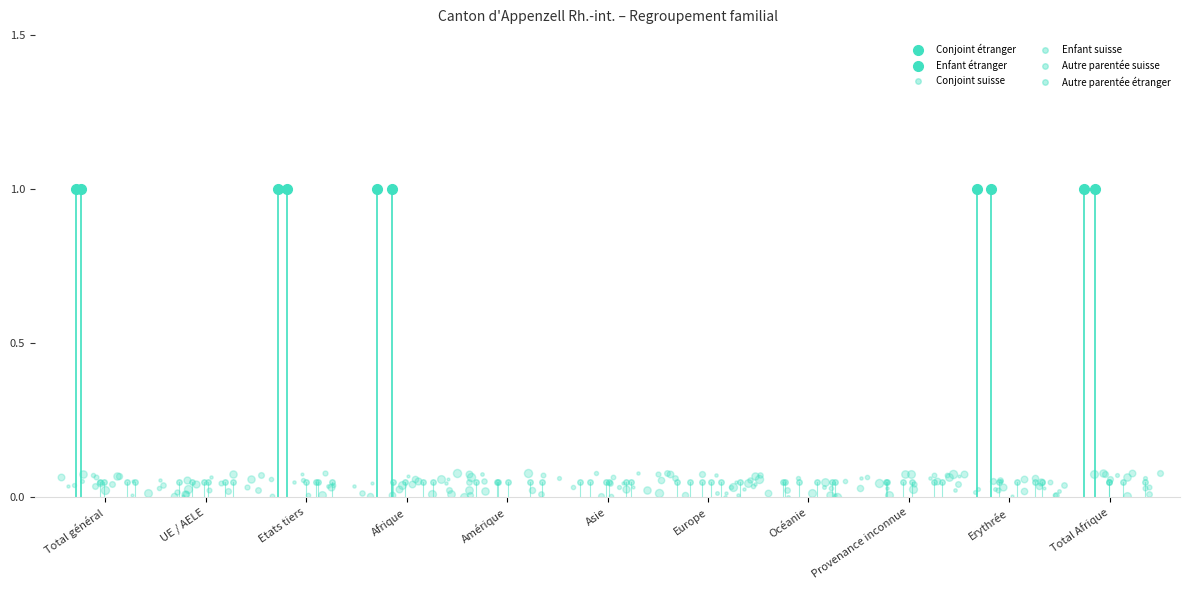

Reading left to right, what are all the values shown in this chart?

Conjoint étranger: 1	0	1	1	0	0	0	0	0	1	1
Enfant étranger: 1	0	1	1	0	0	0	0	0	1	1
Conjoint suisse: 0	0	0	0	0	0	0	0	0	0	0
Enfant suisse: 0	0	0	0	0	0	0	0	0	0	0
Autre parentée suisse: 0	0	0	0	0	0	0	0	0	0	0
Autre parentée étranger: 0	0	0	0	0	0	0	0	0	0	0